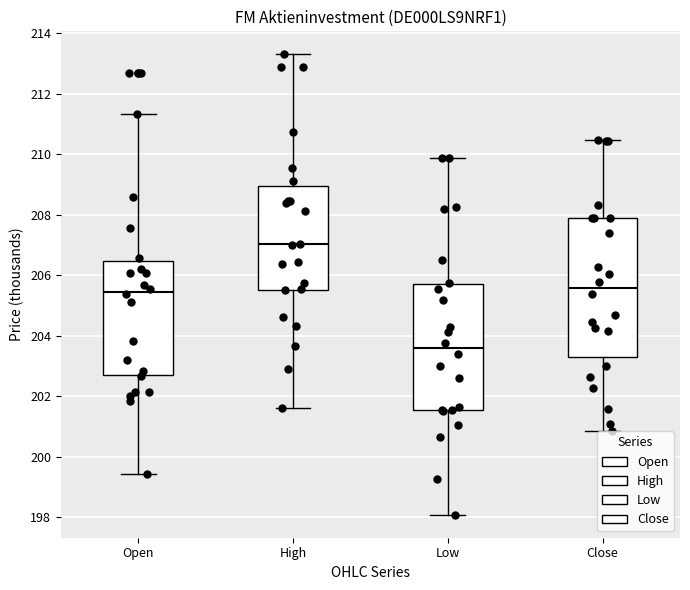

Reading left to right, read every box against the y-axis: the position of its median line, the range the box covers, and the ends of its whiskers. The values are not printed on the chart, so give them approximately, as read against the axis.

Open: median 205.4, box 202.8 to 206.4, whiskers 199.4 to 211.4
High: median 207.0, box 205.6 to 209.0, whiskers 201.6 to 213.2
Low: median 203.6, box 201.6 to 205.8, whiskers 198.0 to 209.8
Close: median 205.6, box 203.2 to 207.8, whiskers 200.8 to 210.4